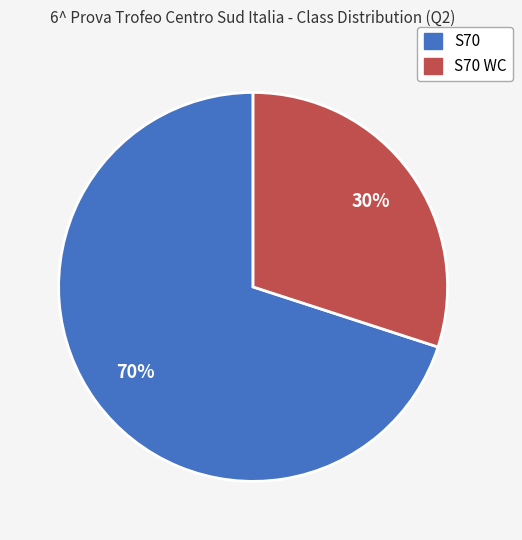

To the nearest percent, what is the difference between the largest and smallest slice percentages?

40%